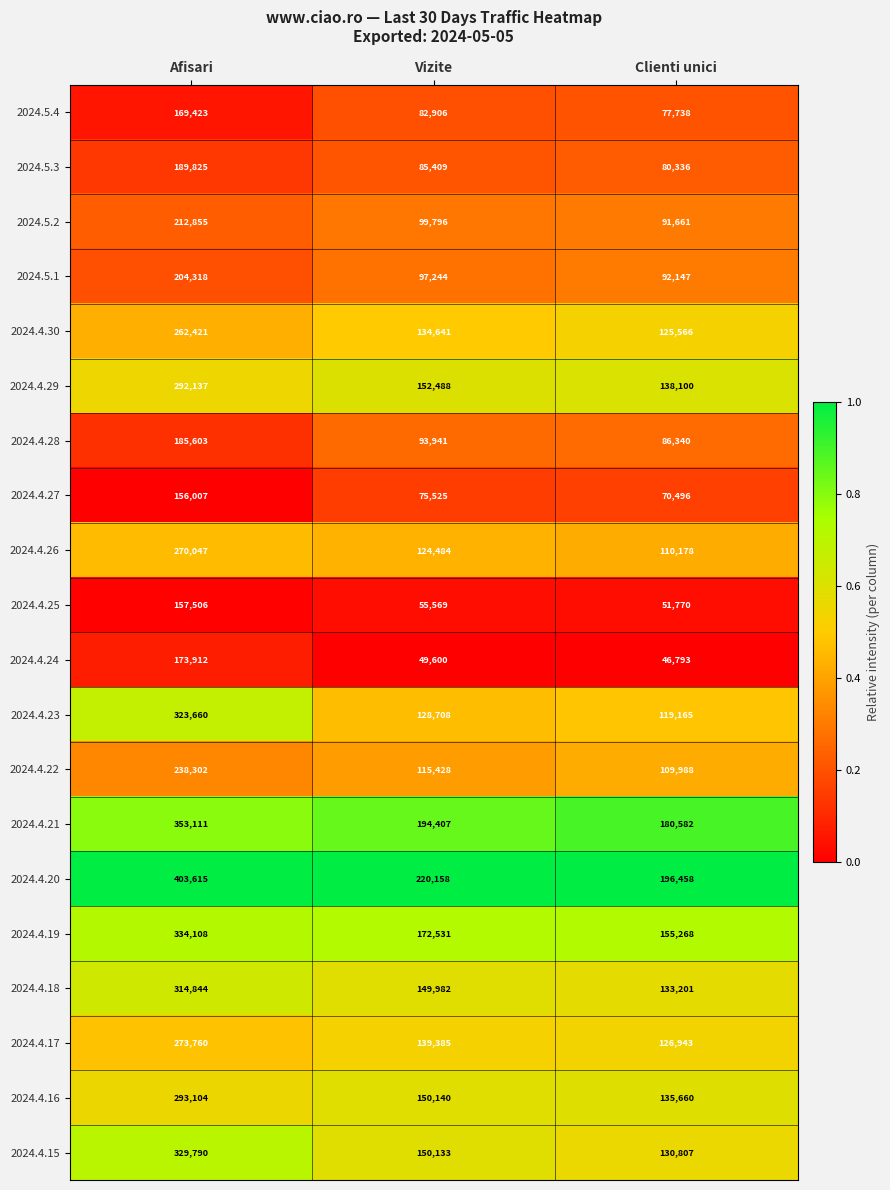

What is the difference between the maximum and minimum values in the 2024.4.26 series?

159869